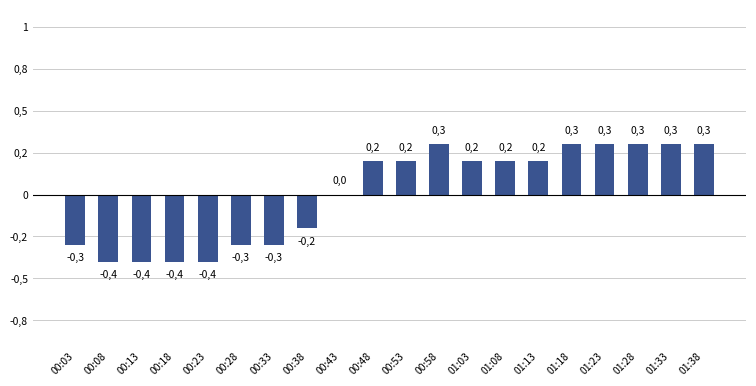

Is it true that the value at 00:58 is 0.1?

False